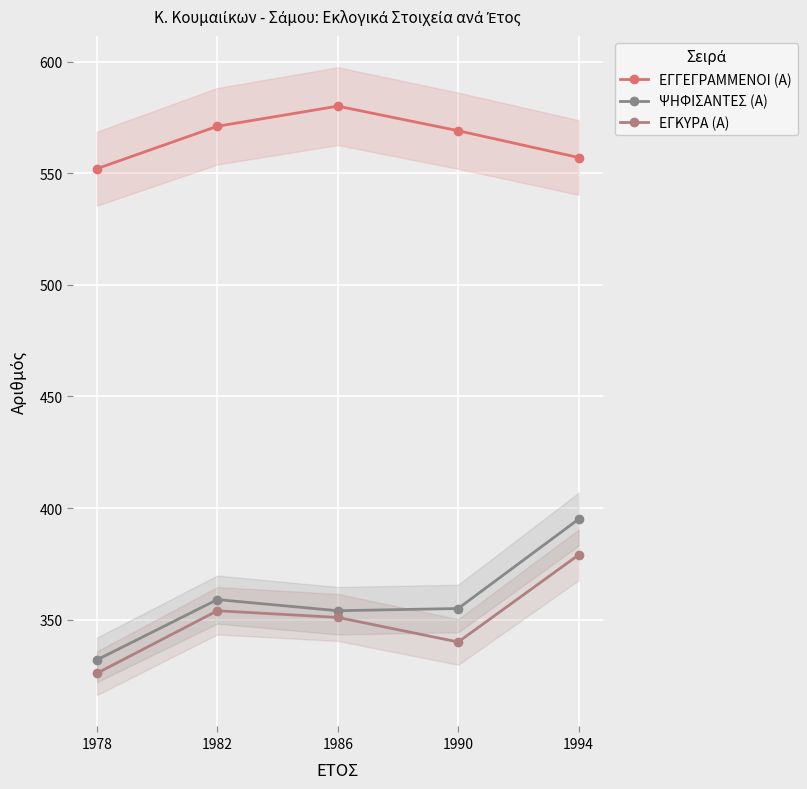

What is the spread (max minus min) of values at 1994?

178